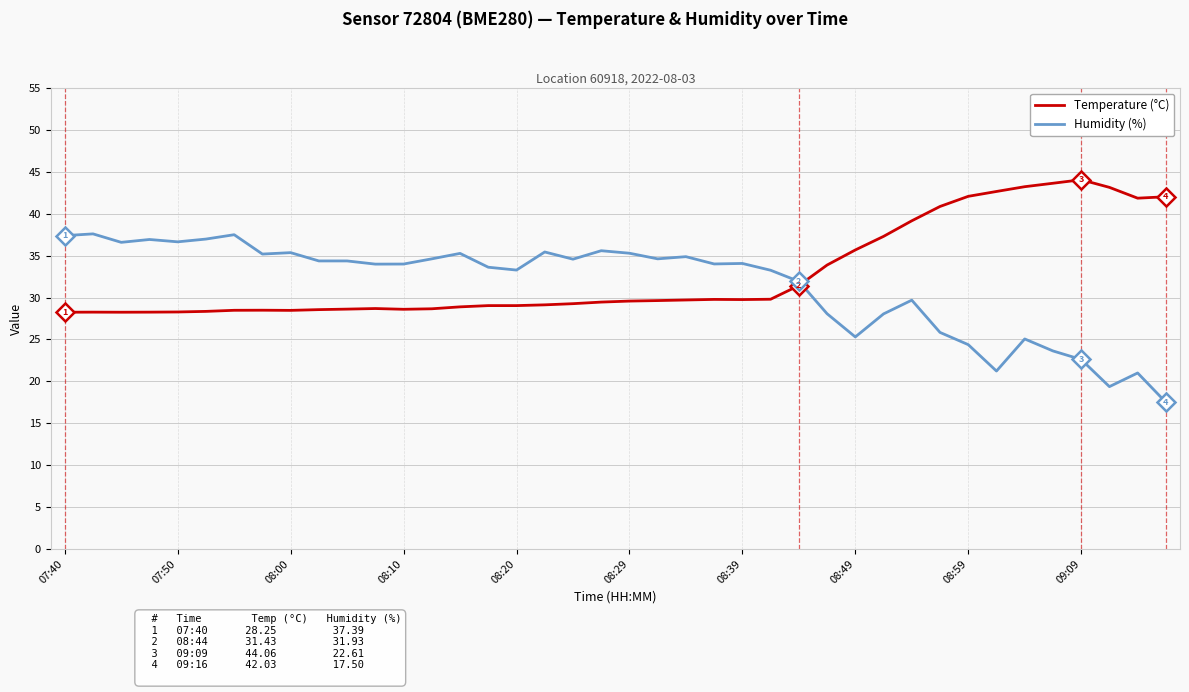

Count the number of categories in the chart.

40